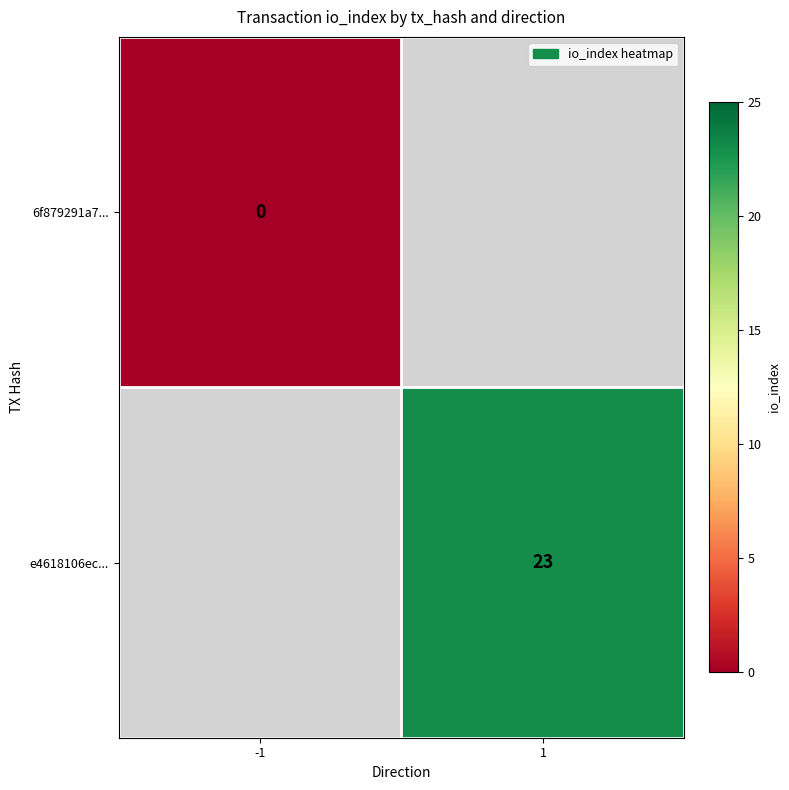

Is it true that e4618106ec... equals 23 at 1?

True